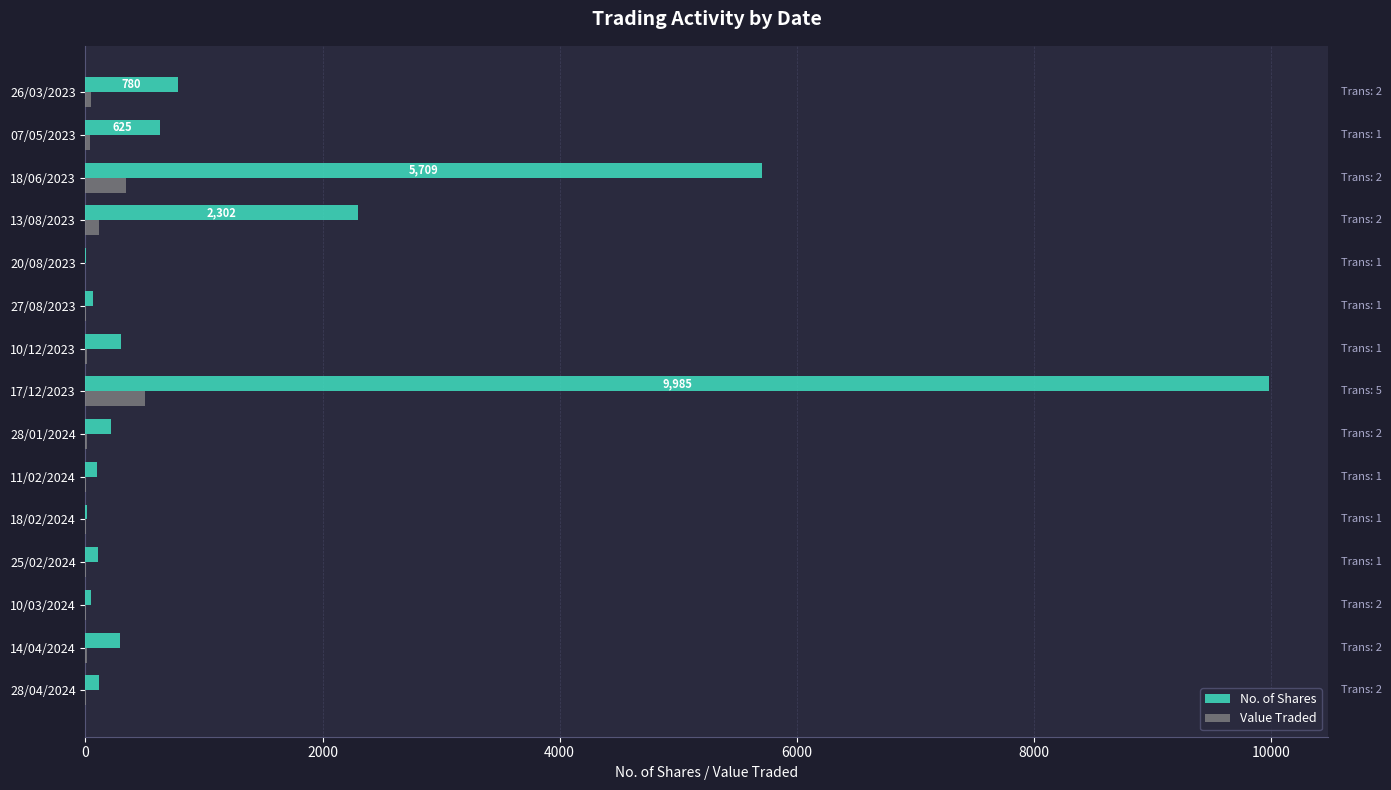

What is the average value of the No. of Shares series?

1377